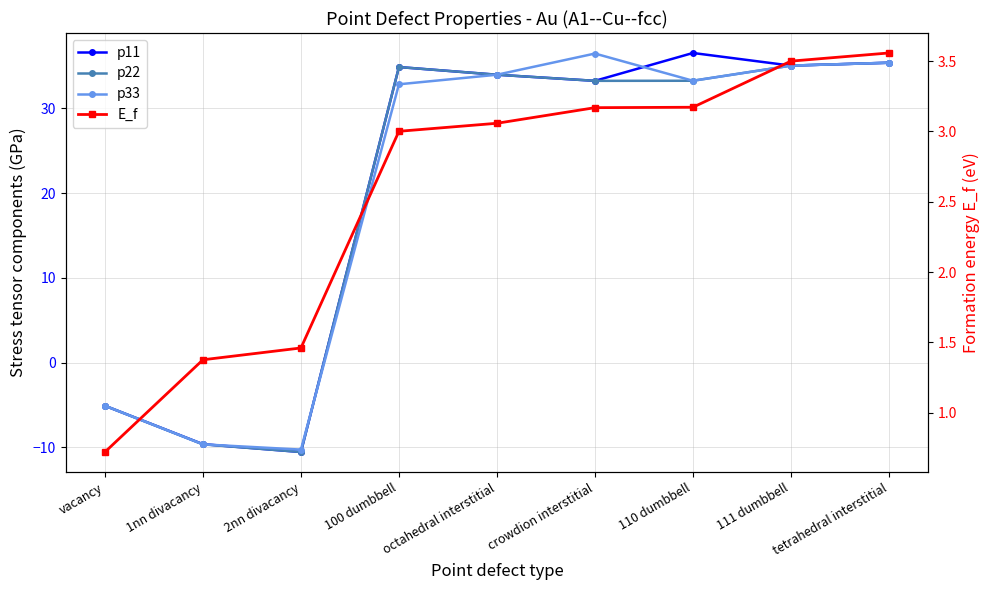

Reading right to left, extract all data points from this chart.

p11: 35.4	35.0	36.5	33.2	34.0	34.9	-10.5	-9.6	-5.1
p22: 35.4	35.0	33.2	33.2	34.0	34.9	-10.5	-9.6	-5.1
p33: 35.4	35.0	33.2	36.5	34.0	32.8	-10.3	-9.6	-5.1
E_f: 3.6	3.5	3.2	3.2	3.1	3.0	1.5	1.4	0.7